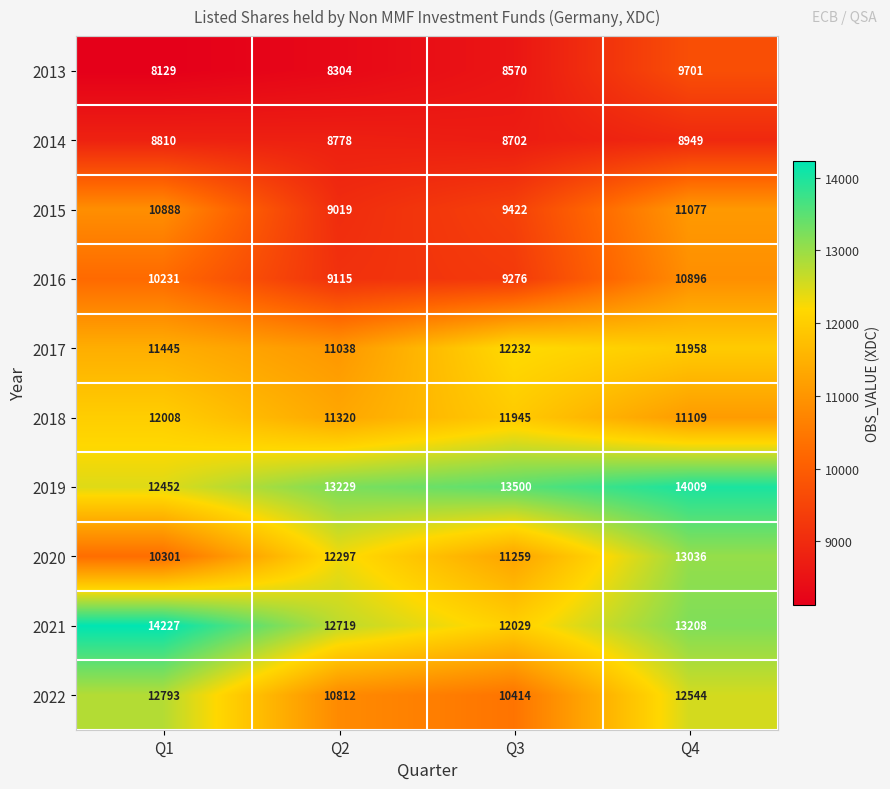

What is the difference between the 2016 values at Q4 and Q3?

1620